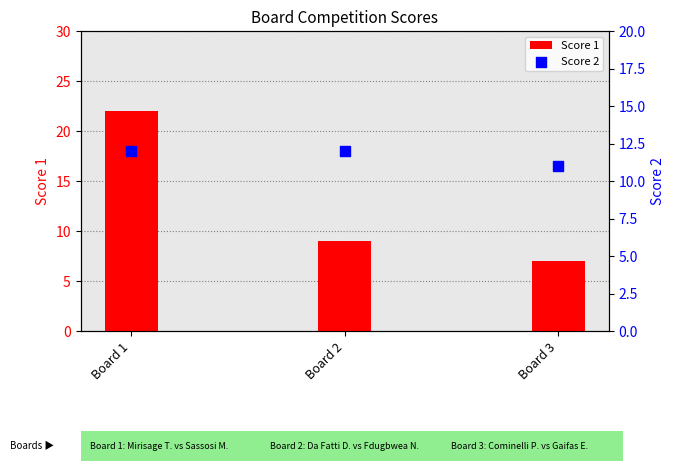

Which series has the largest total across all categories?

Score 1